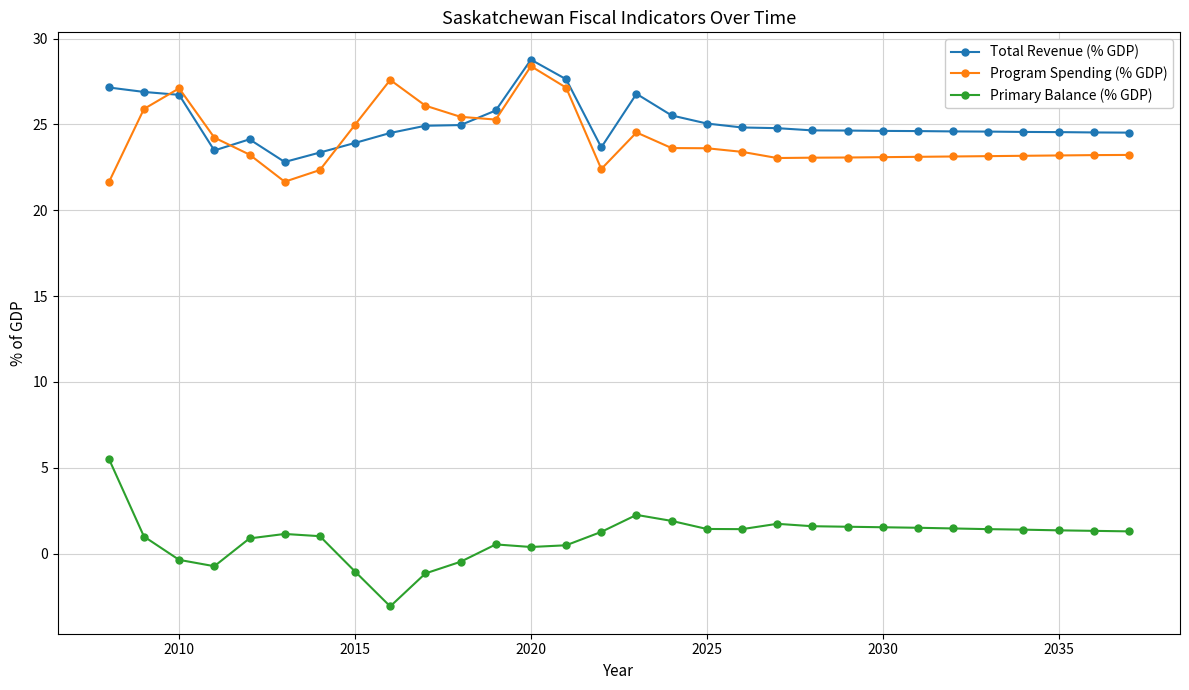

What is the minimum value shown in the chart?

-3.1